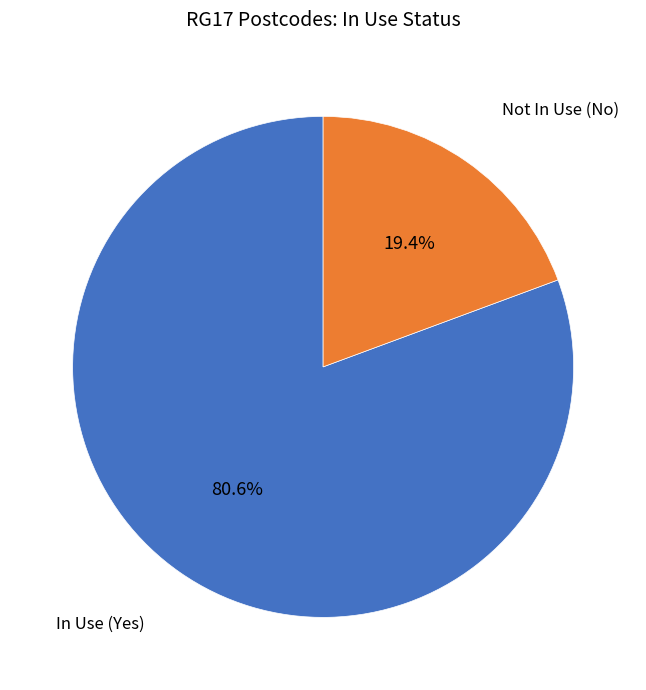

Rank the categories by value from highest to lowest.

In Use (Yes), Not In Use (No)